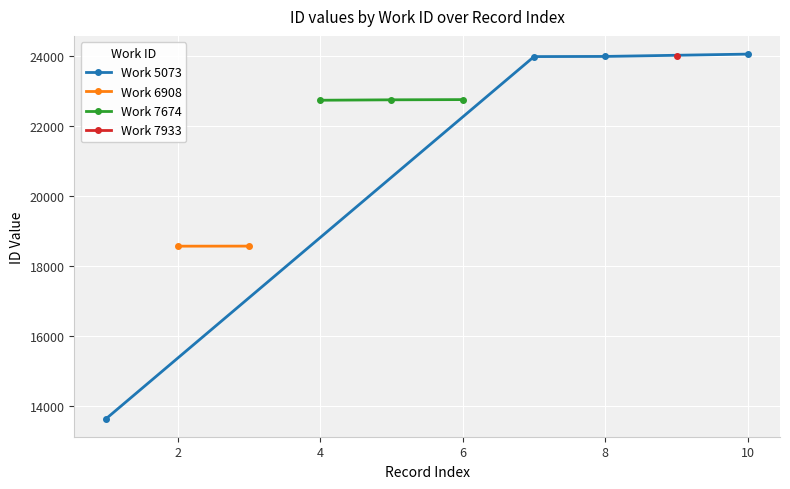

Which has a higher value, 7674 or 7674?

7674